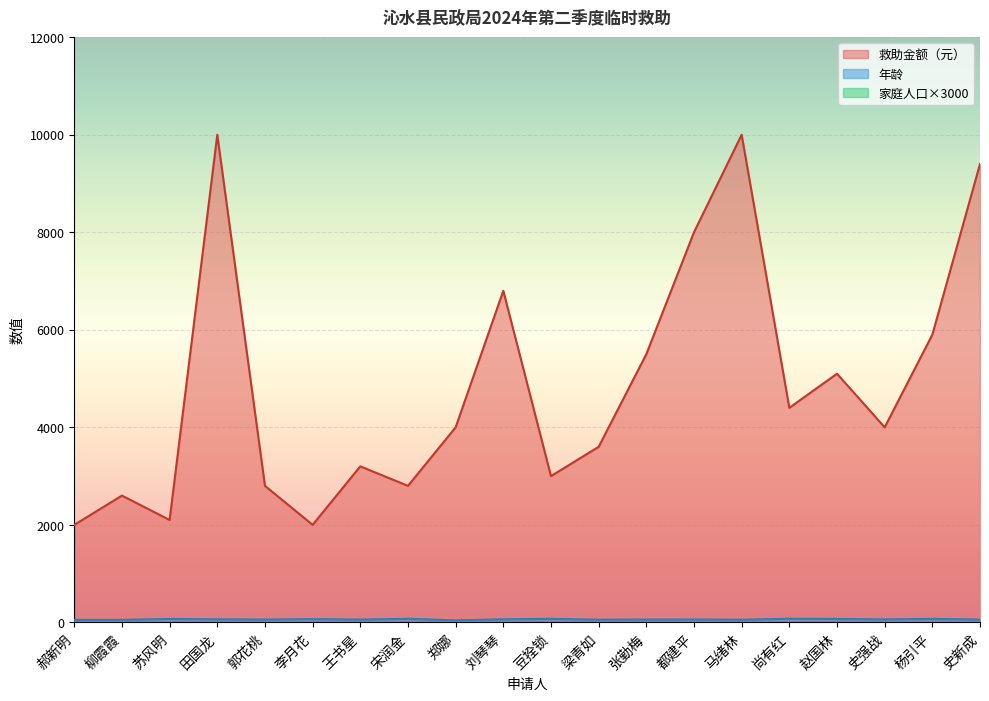

At which label is 家庭人口 closest to 2?

苏风明